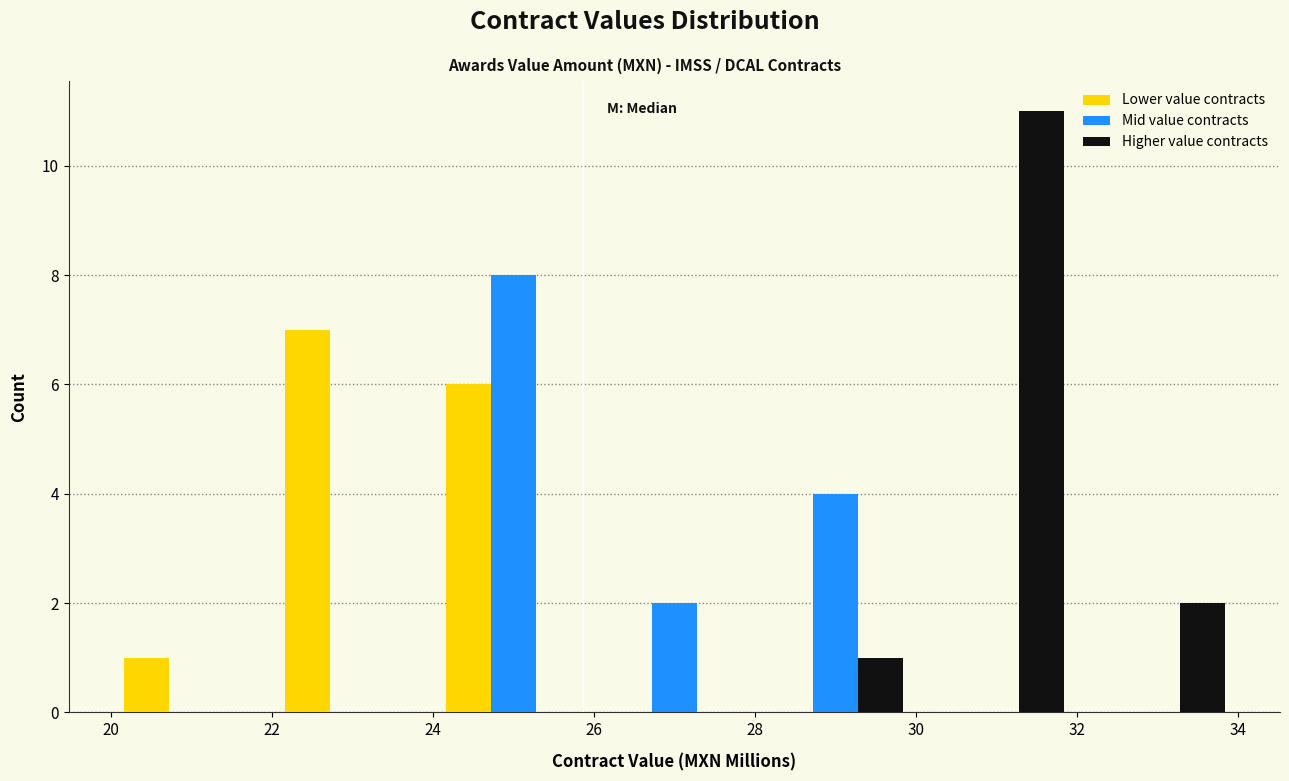

What is the height of the Mid value contracts bar covering 28 to 30 on the x-axis? The values are not printed on the chart, so give them approximately, as read against the axis.

4